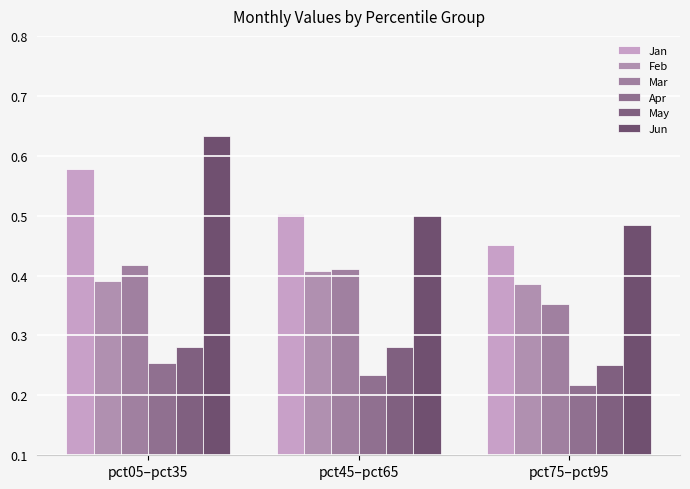

What is the maximum value for Jun?

0.6